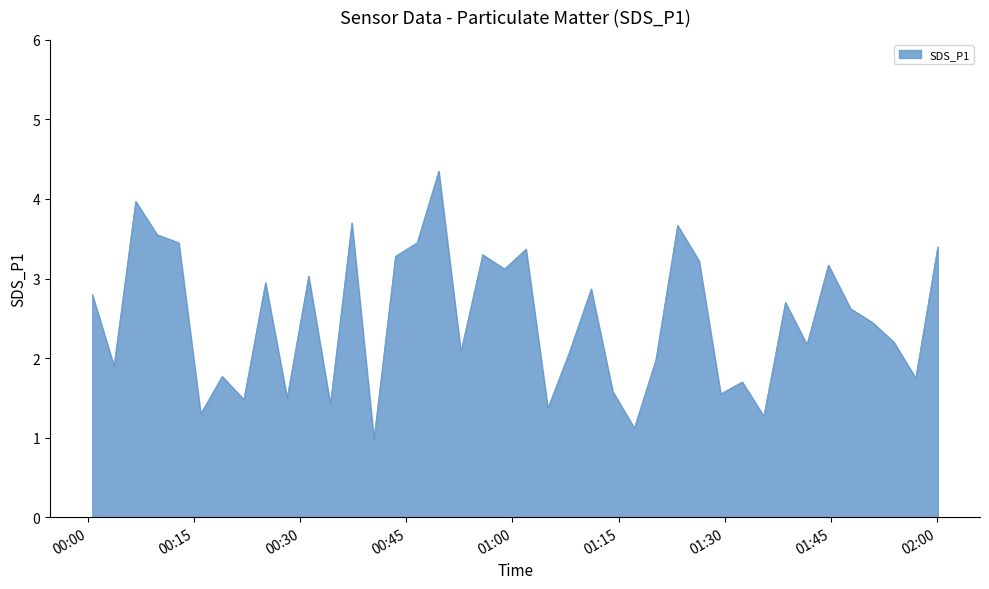

What is the difference between the maximum and minimum values?

3.4